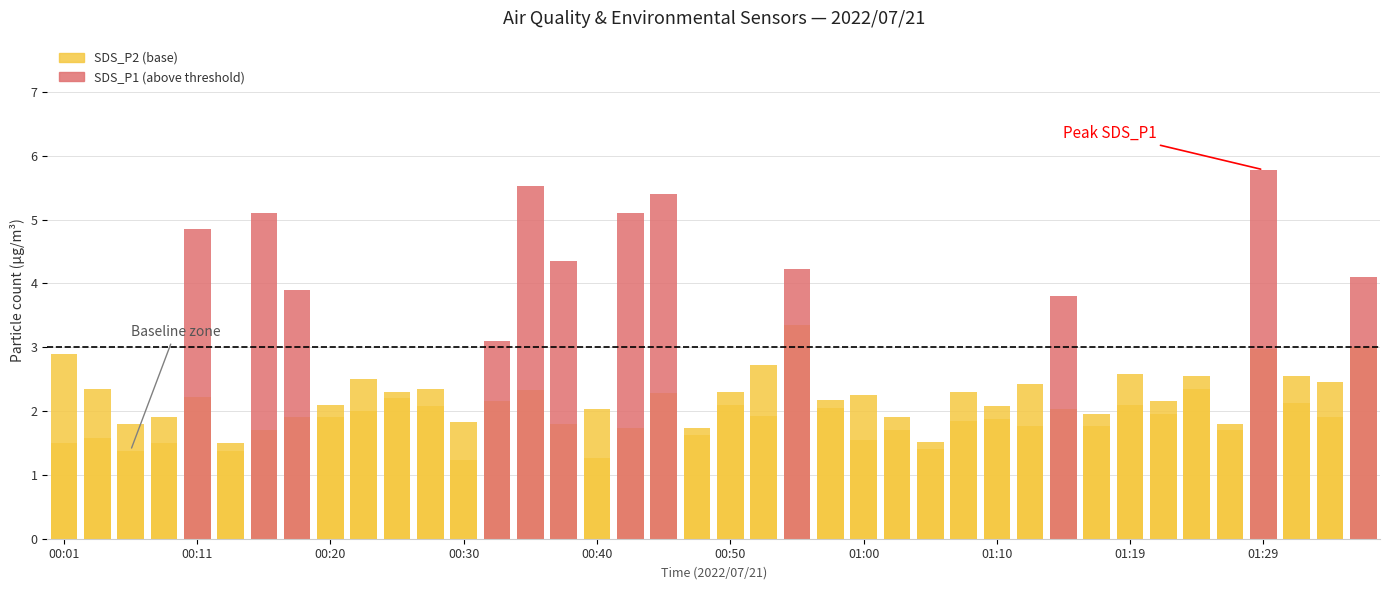

Rank the series by their maximum value, from highest to lowest.

SDS_P1 (high), SDS_P2